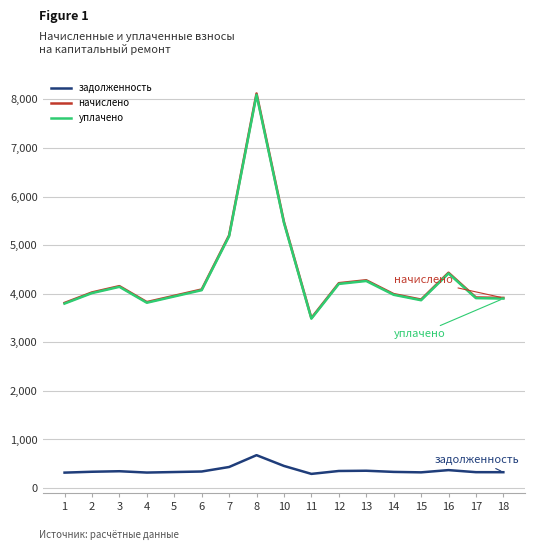

What are all the series names shown in the legend?

задолженность, начислено, уплачено